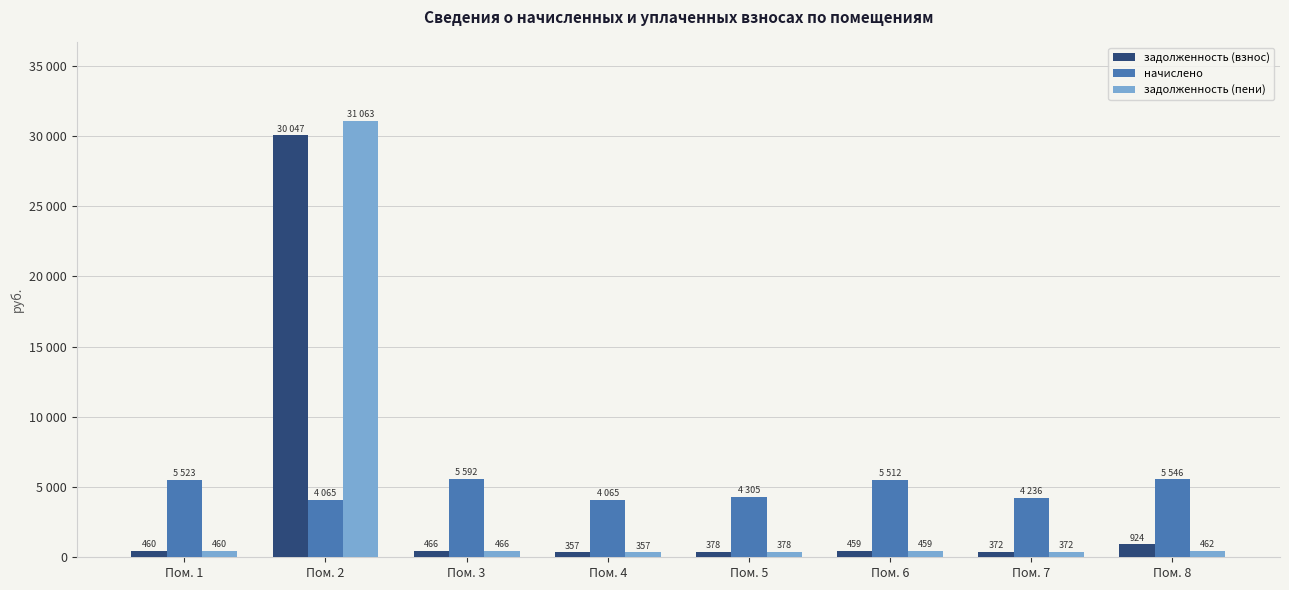

How many values in the задолженность (пени) series exceed 460?

4